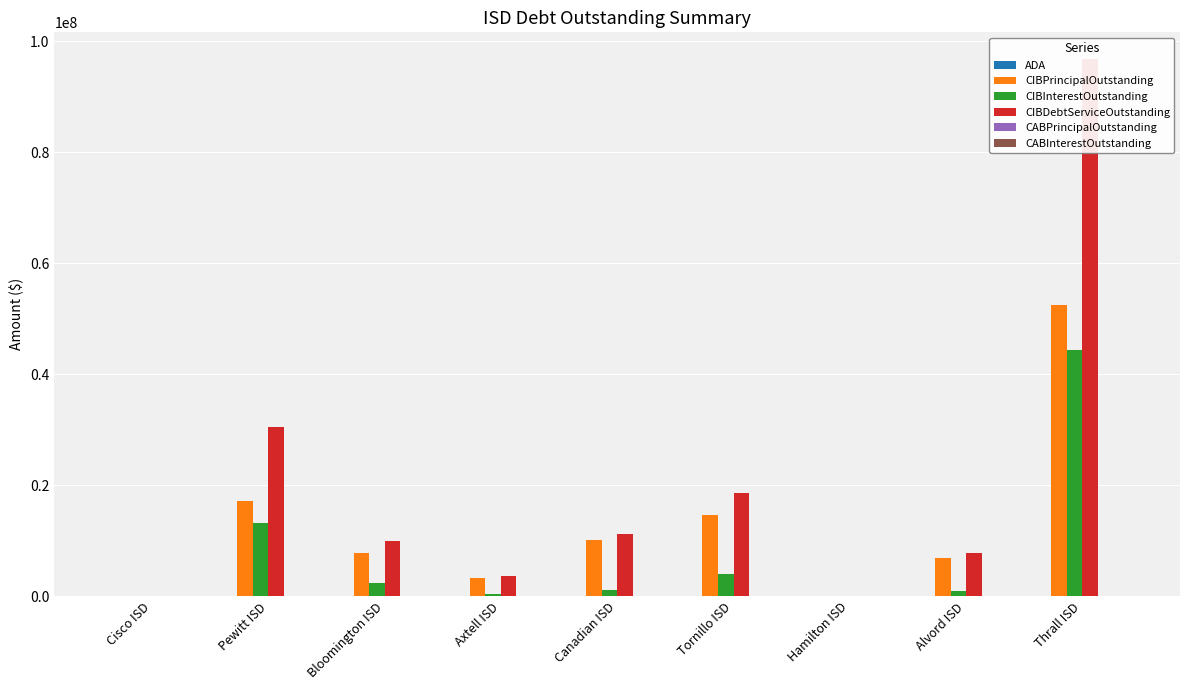

Between Bloomington ISD and Axtell ISD, which series saw the biggest shift?

CIBDebtServiceOutstanding